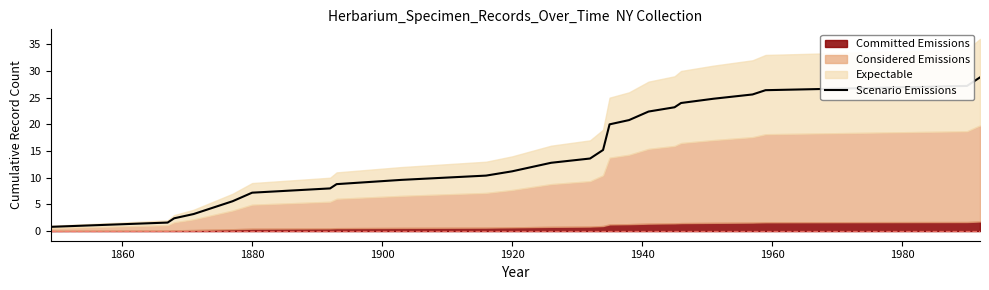

The chart shows a value of 45.4 at 22. True or false?

False